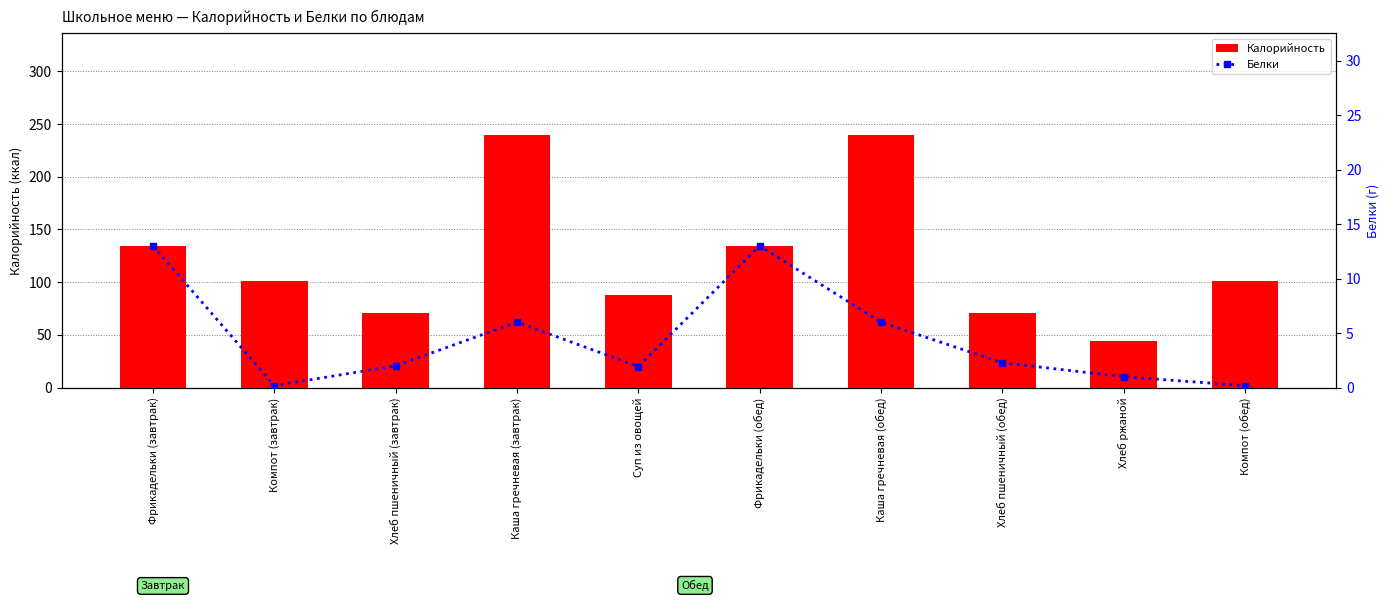

Reading left to right, transcribe all the data shown in this chart.

Калорийность: 134.0	101.0	71.0	240.0	88.0	134.0	240.0	71.0	44.0	101.0
Белки: 13.0	0.2	2.0	6.0	1.9	13.0	6.0	2.3	1.0	0.2